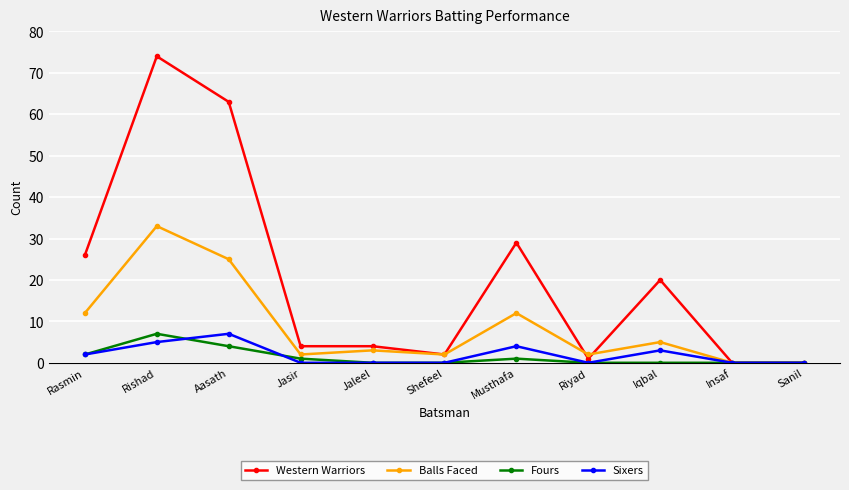

What is the label of the 9th point from the right?

Aasath